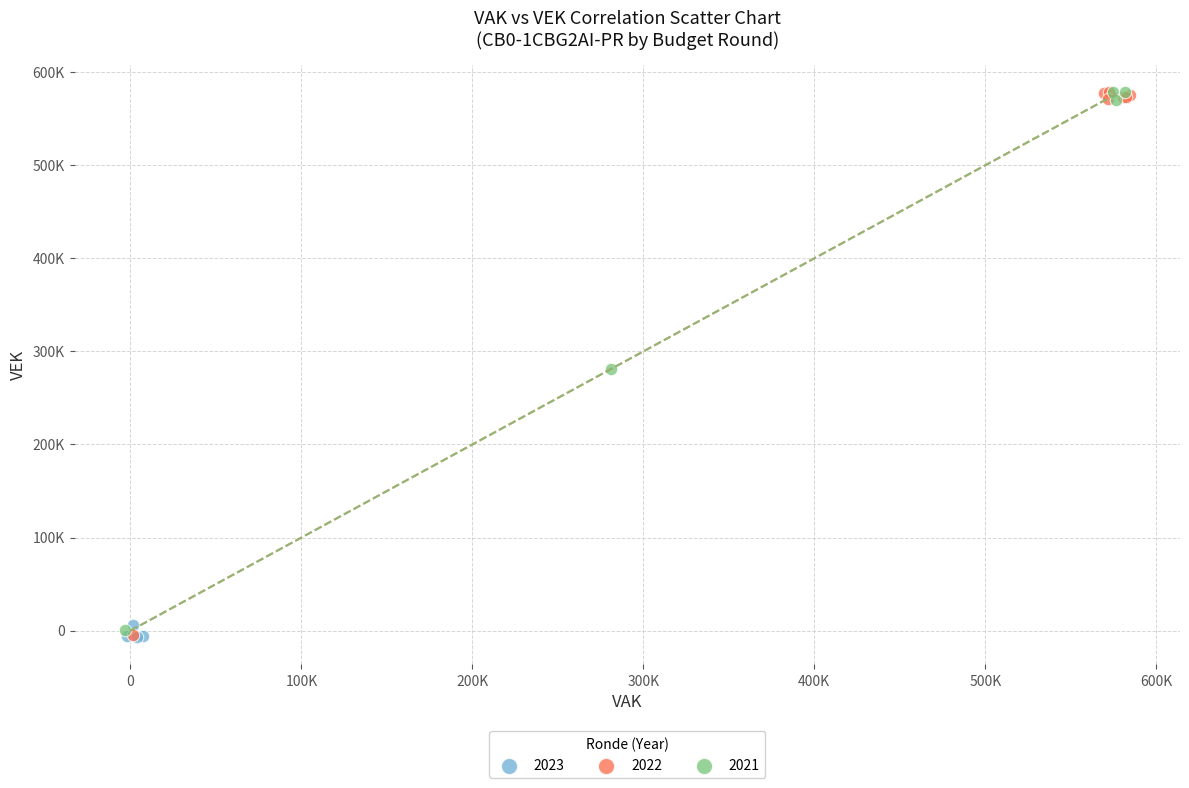

What are all the series names shown in the legend?

2023, 2022, 2021